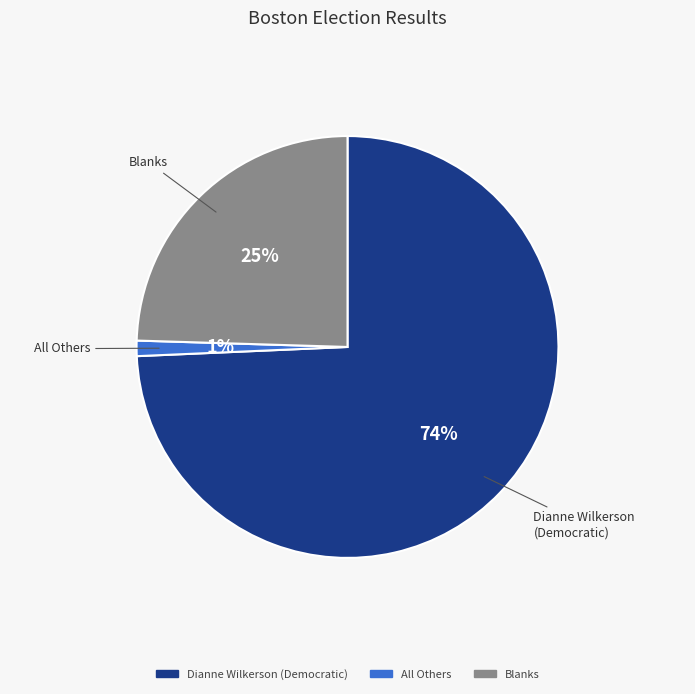

Does any single category account for the majority?

Yes